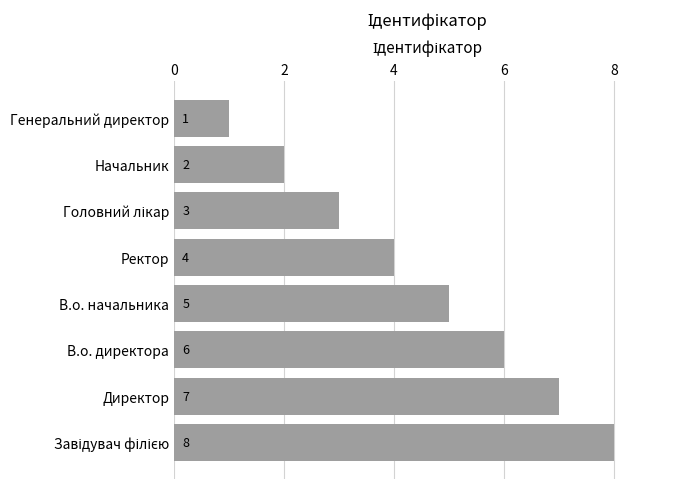

The chart shows a value of 5 at В.о. начальника. True or false?

True